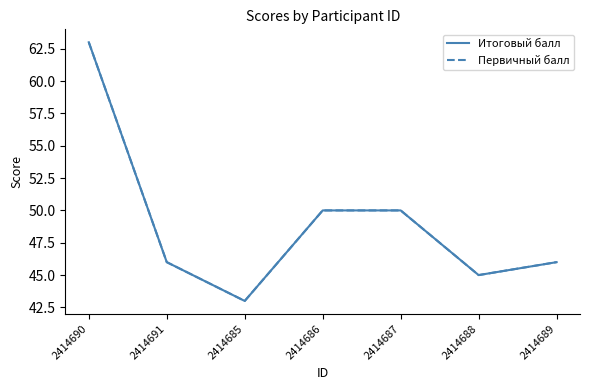

True or false: Итоговый балл and Первичный балл intersect in this chart.

False